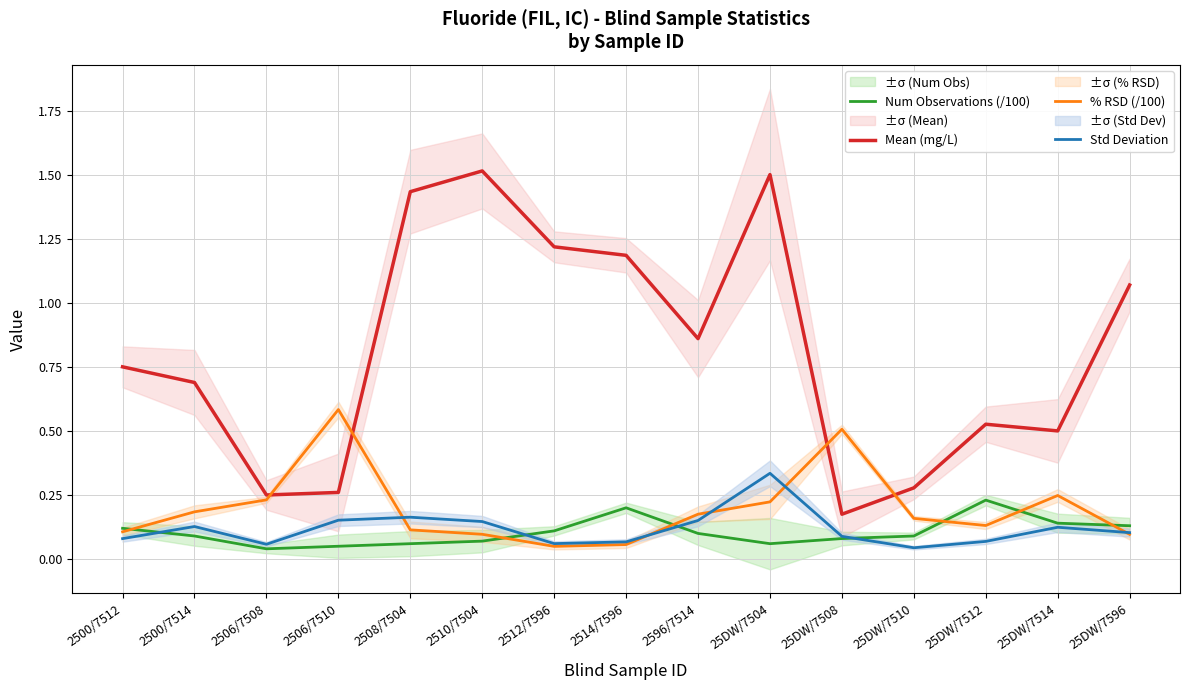

Which series has the largest range (max minus min)?

Mean (mg/L)